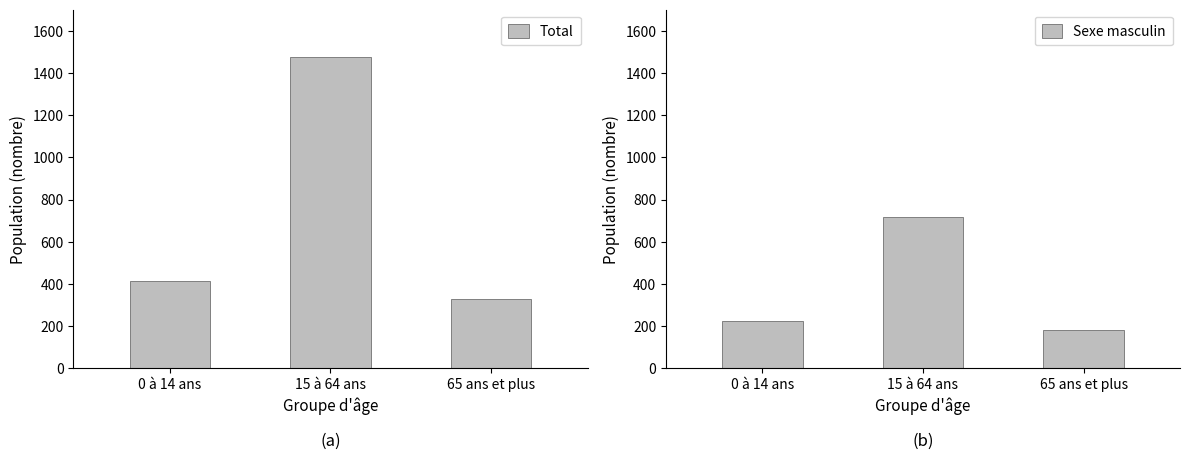

What is the average value of the Total series?

740